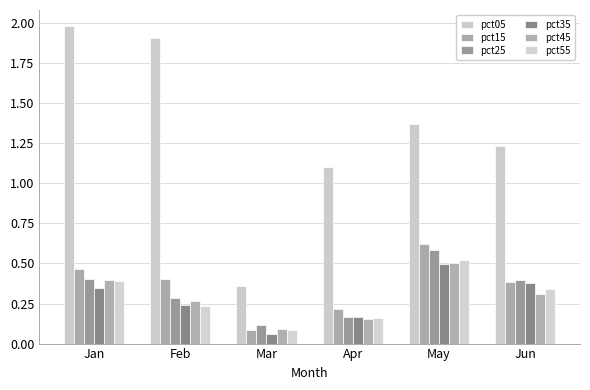

What are all the series names shown in the legend?

pct05, pct15, pct25, pct35, pct45, pct55